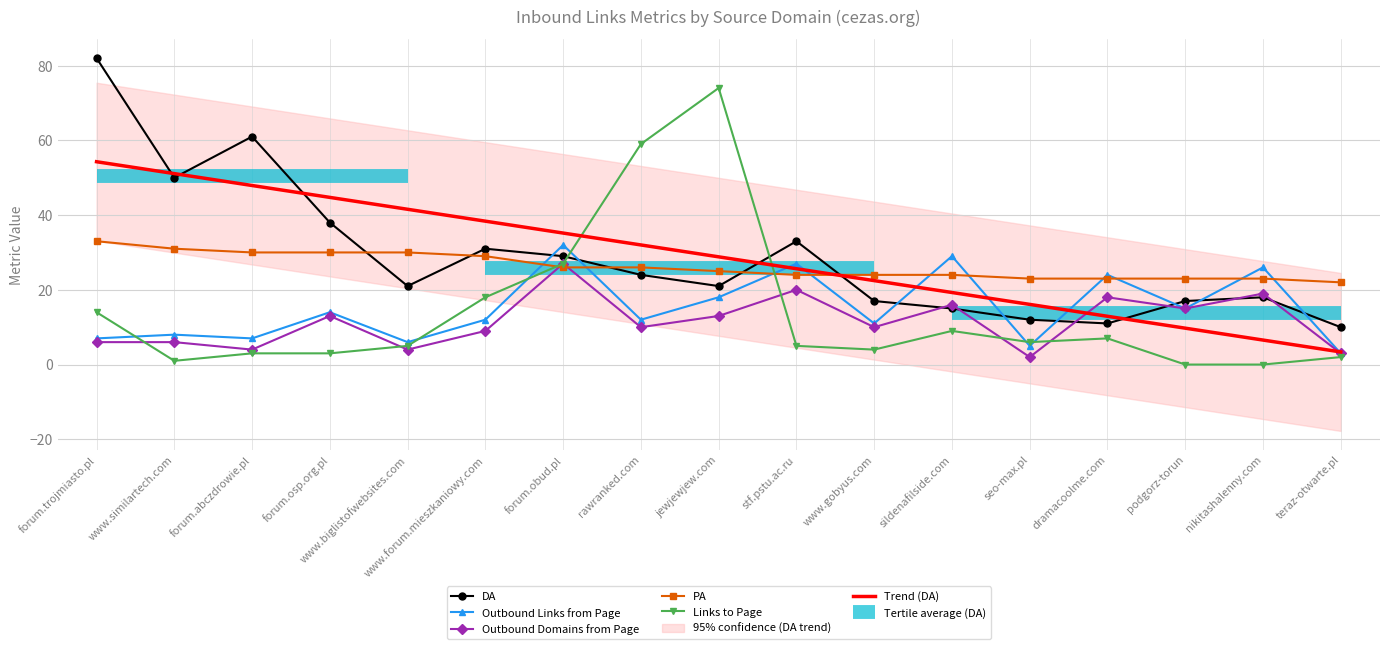

Reading left to right, extract all data points from this chart.

DA: 82.0	50.0	61.0	38.0	21.0	31.0	29.0	24.0	21.0	33.0	17.0	15.0	12.0	11.0	17.0	18.0	10.0
Outbound Links from Page: 7.0	8.0	7.0	14.0	6.0	12.0	32.0	12.0	18.0	27.0	11.0	29.0	5.0	24.0	15.0	26.0	3.0
Outbound Domains from Page: 6.0	6.0	4.0	13.0	4.0	9.0	27.0	10.0	13.0	20.0	10.0	16.0	2.0	18.0	15.0	19.0	3.0
PA: 33.0	31.0	30.0	30.0	30.0	29.0	26.0	26.0	25.0	24.0	24.0	24.0	23.0	23.0	23.0	23.0	22.0
Links to Page: 14.0	1.0	3.0	3.0	5.0	18.0	27.0	59.0	74.0	5.0	4.0	9.0	6.0	7.0	0.0	0.0	2.0
Trend (DA): 54.3	51.1	47.9	44.7	41.5	38.4	35.2	32.0	28.8	25.6	22.5	19.3	16.1	12.9	9.7	6.6	3.4